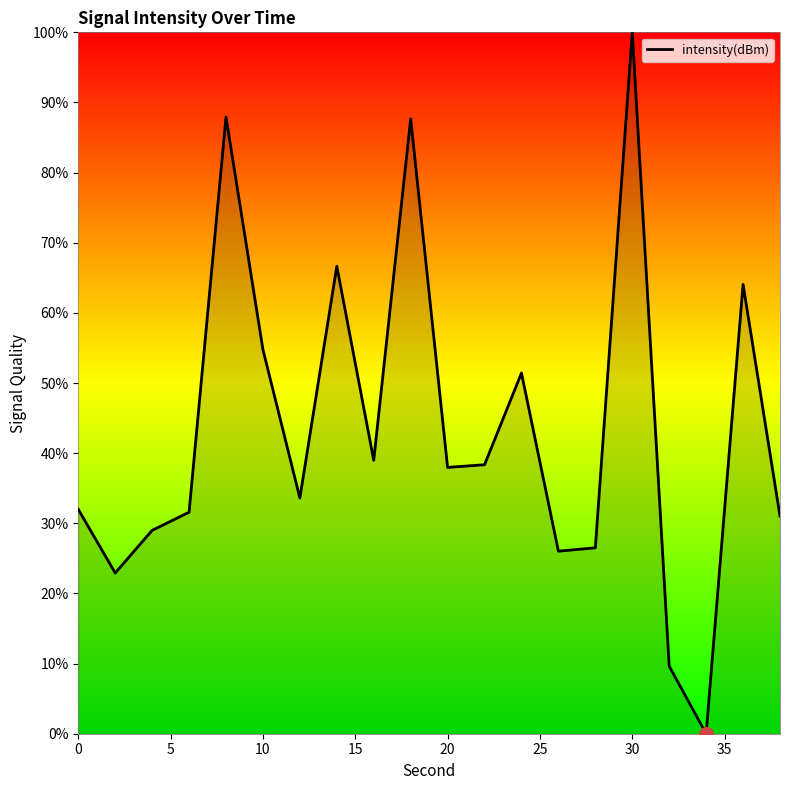

What is the difference between the maximum and minimum values?

100.0